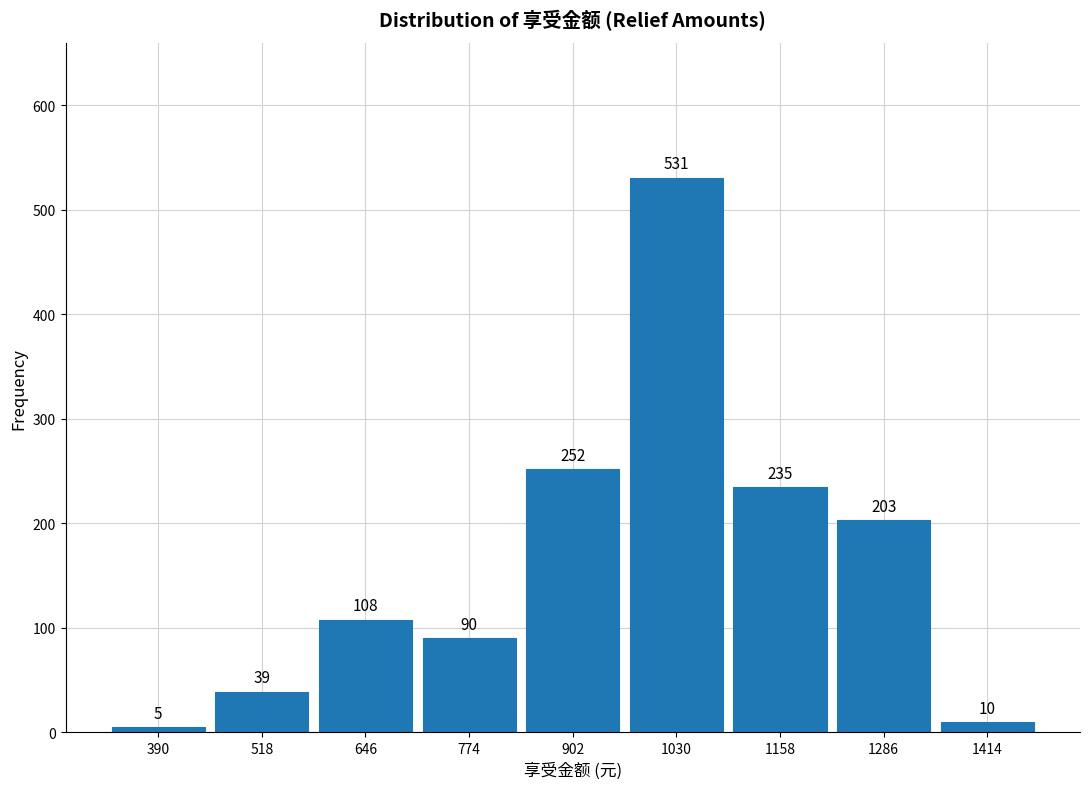

Reading left to right, extract all data points from this chart.

390=5	518=39	646=108	774=90	902=252	1030=531	1158=235	1286=203	1414=10